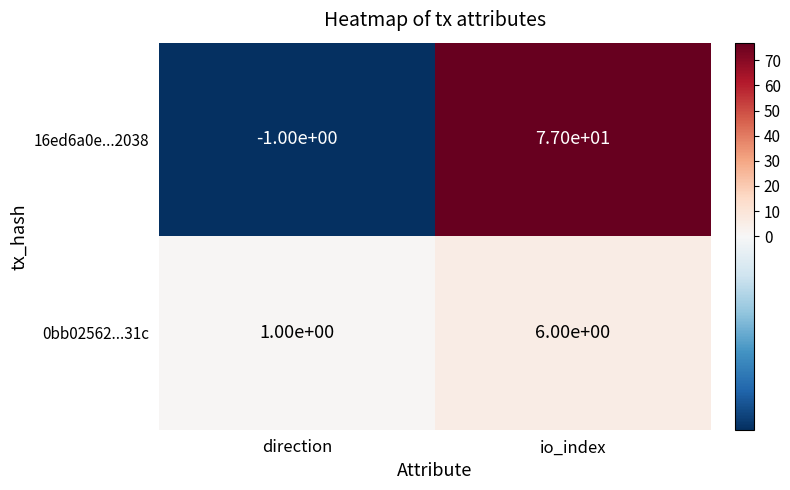

What is the difference between the 16ed6a0e...2038 values at io_index and direction?

78